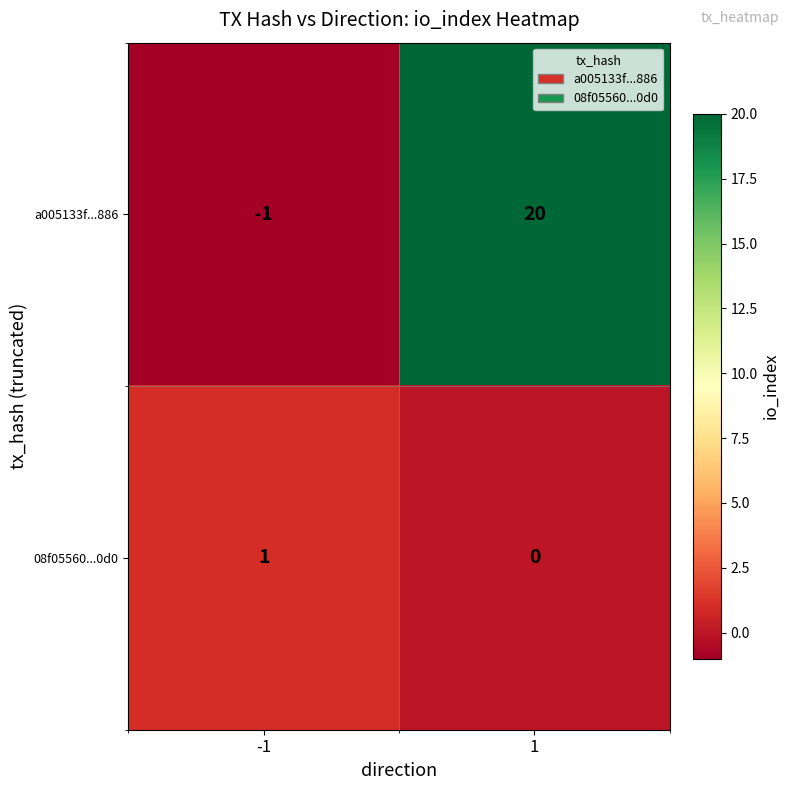

List the series in order of their peak value, highest first.

a005133f...886, 08f05560...0d0